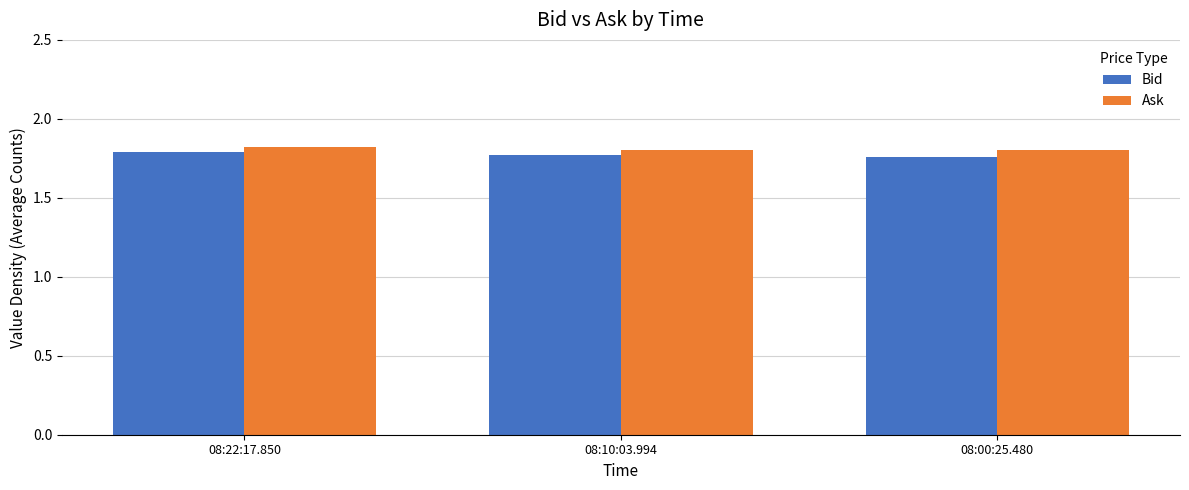

True or false: Ask has a value of 0.5 at 08:00:25.480.

False